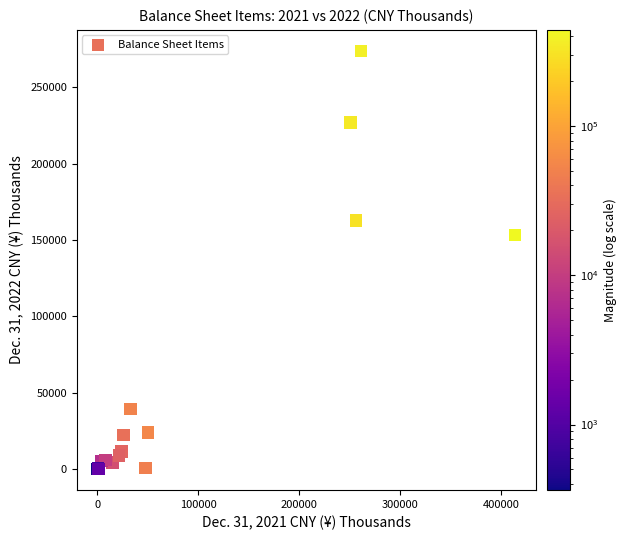

What Y value in the scatter plot is closest to 136906?

153298